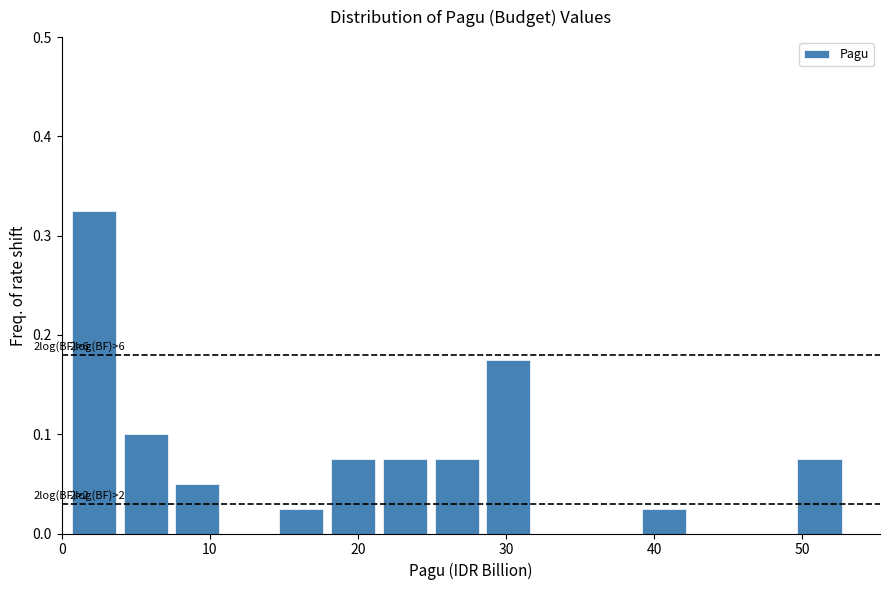

Around what value on the x-axis is the tallest bar? Give the approximate position of its centre, as read against the axis.

2